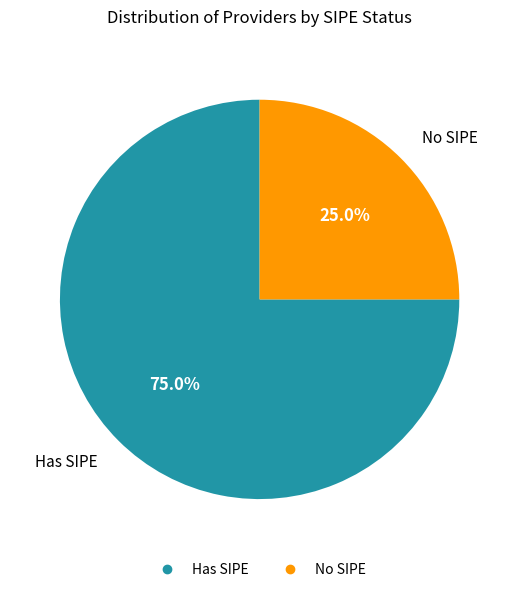

How many slices are in this pie chart?

2